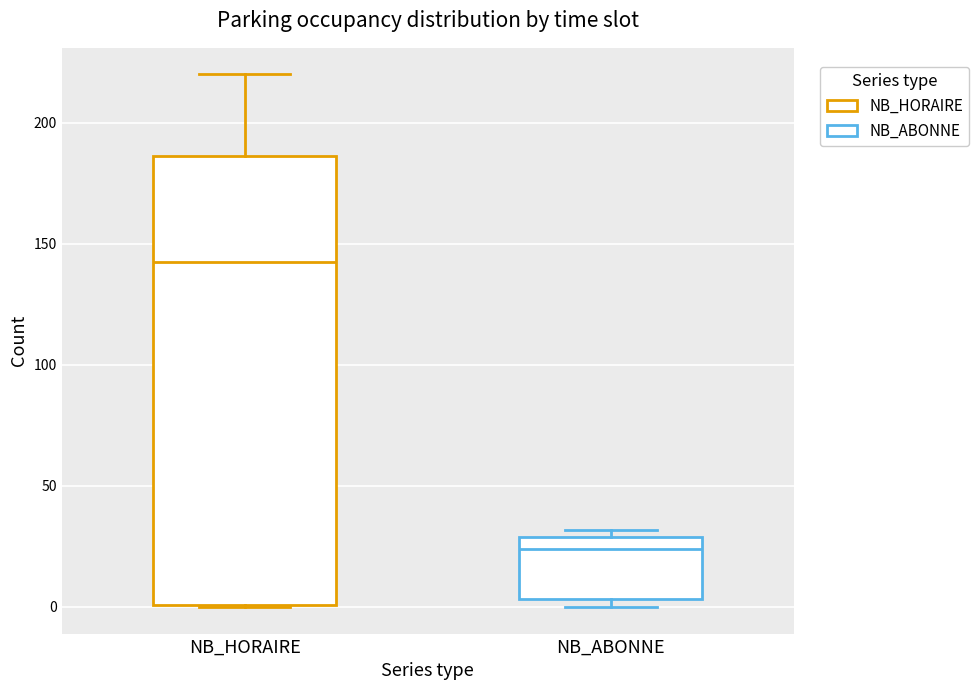

Reading left to right, read every box against the y-axis: the position of its median line, the range the box covers, and the ends of its whiskers. The values are not printed on the chart, so give them approximately, as read against the axis.

NB_HORAIRE: median 145, box 0 to 185, whiskers 0 to 220
NB_ABONNE: median 25, box 5 to 30, whiskers 0 to 30 (just above the box's upper edge)